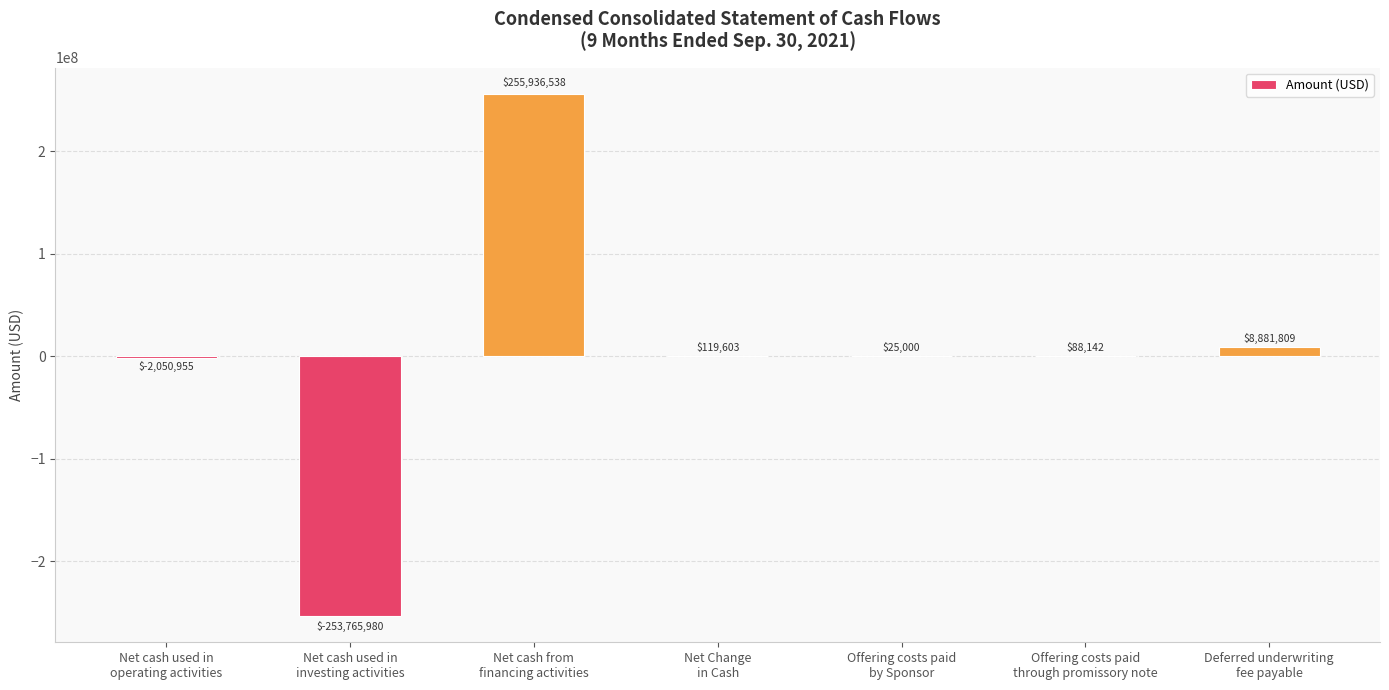

Which has a higher value, Offering costs paid
by Sponsor or Net cash from
financing activities?

Net cash from
financing activities